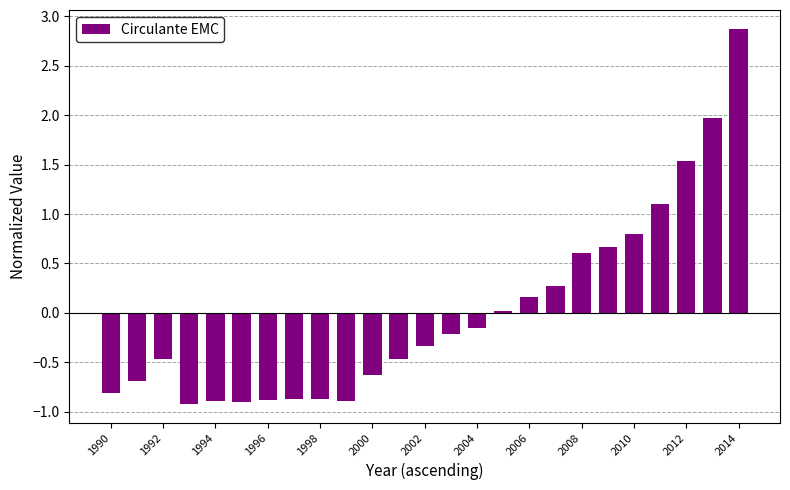

What is the value of the 5th bar from the left?

-0.9